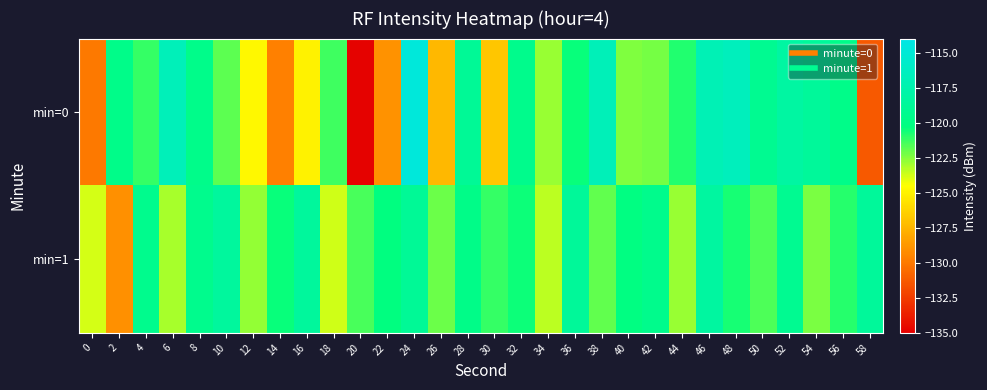

Rank the series by their average value, from highest to lowest.

min=1, min=0